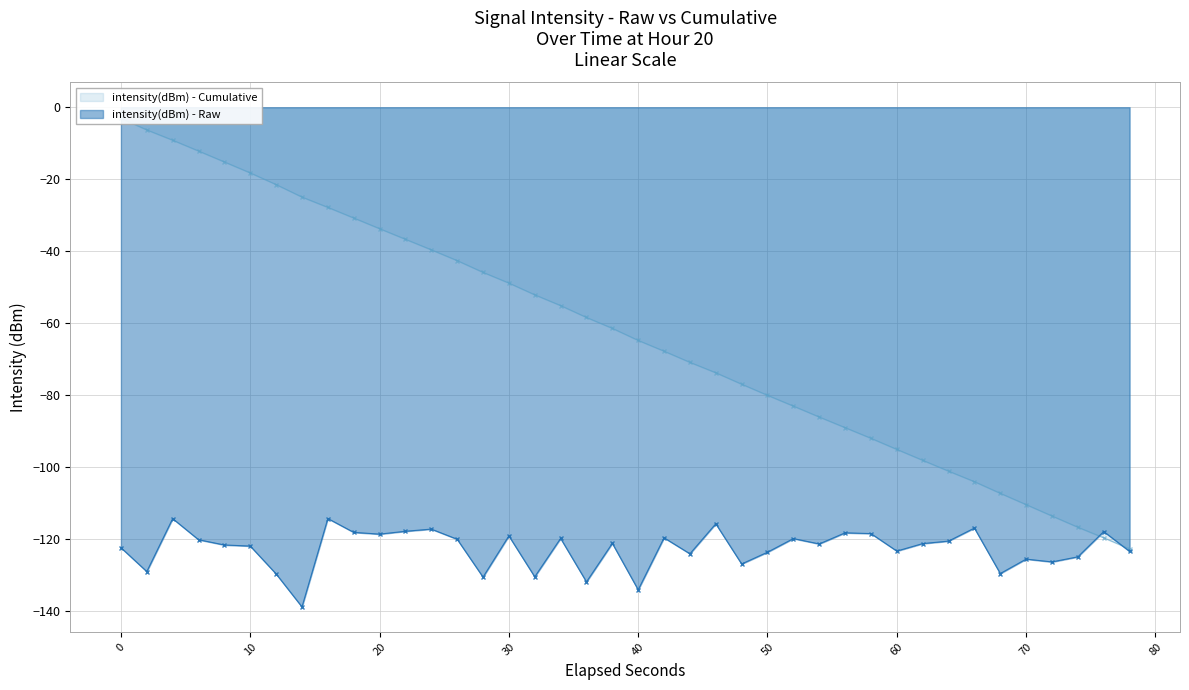

What is the highest value of the intensity(dBm) - Raw series?

-114.3